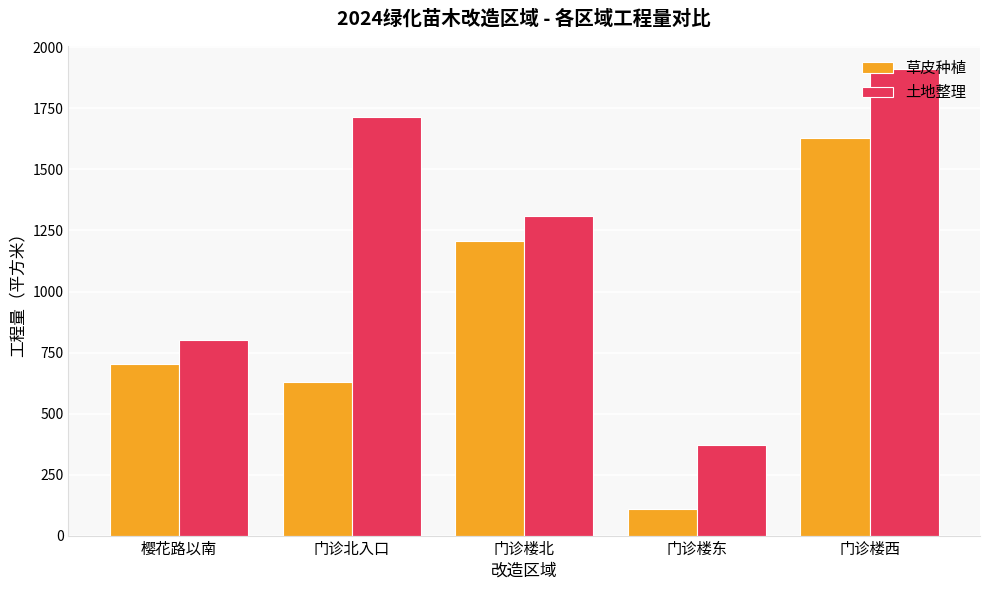

At how many categories does at least one series exceed 1247?

3